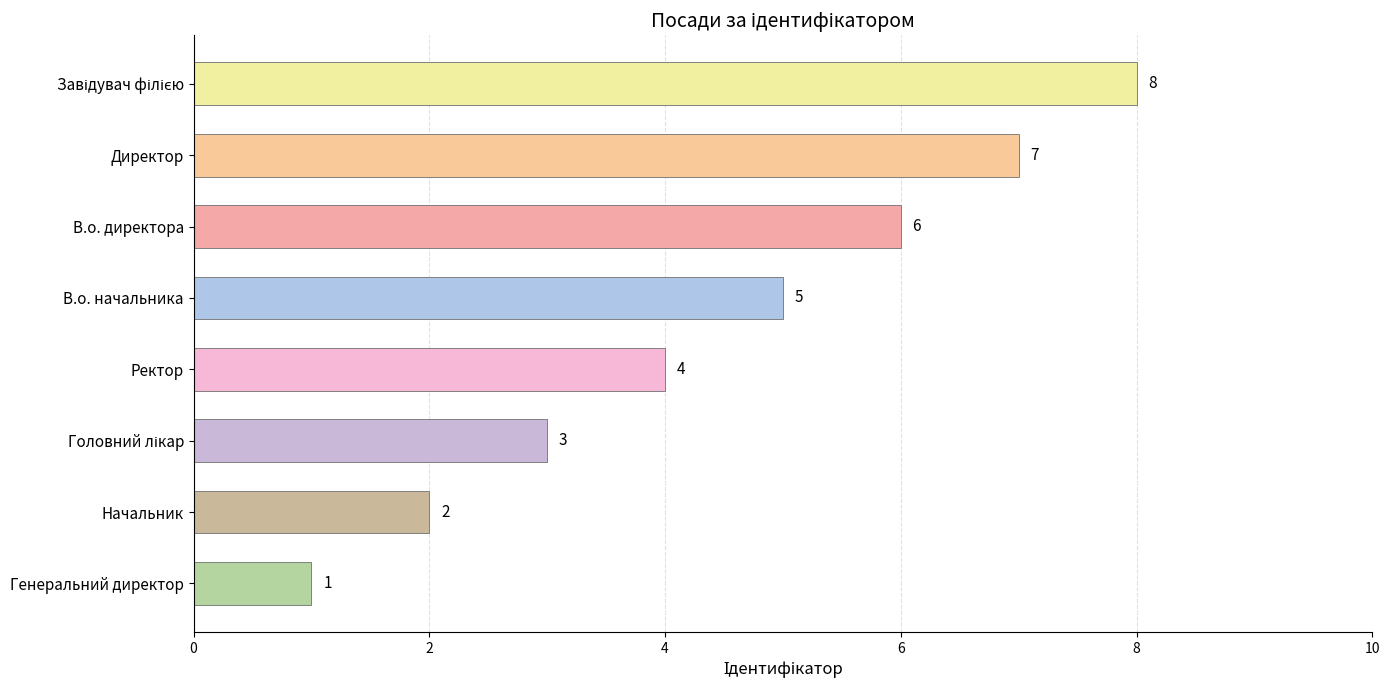

What position from the top is В.о. начальника?

4